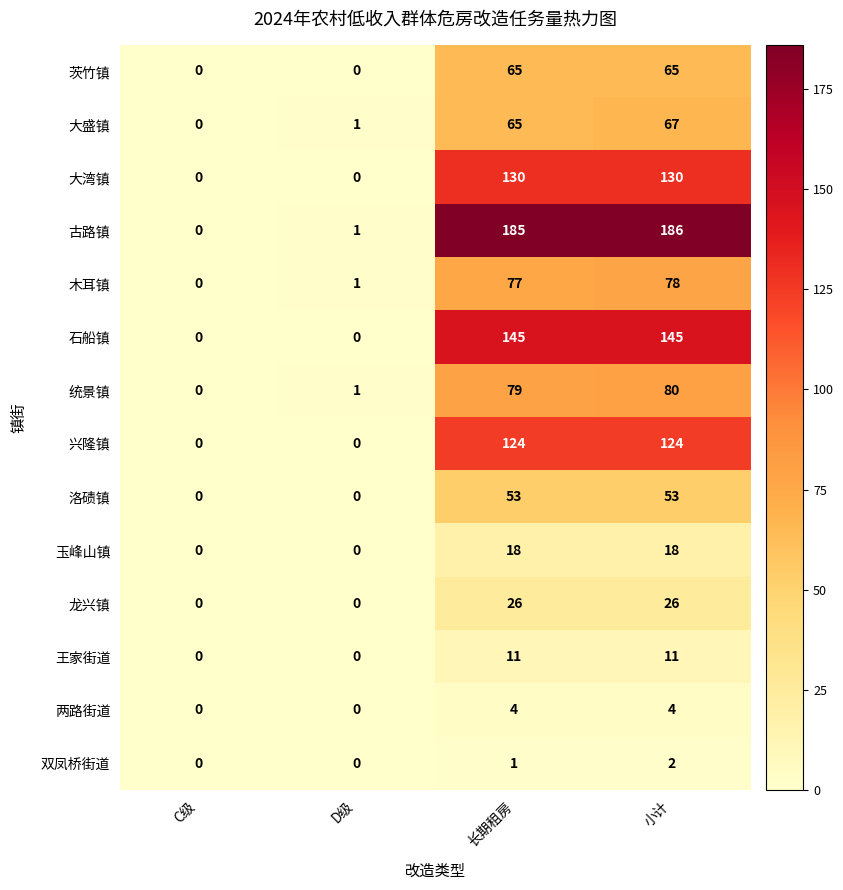

What is the difference between the highest and lowest values at 小计?

184